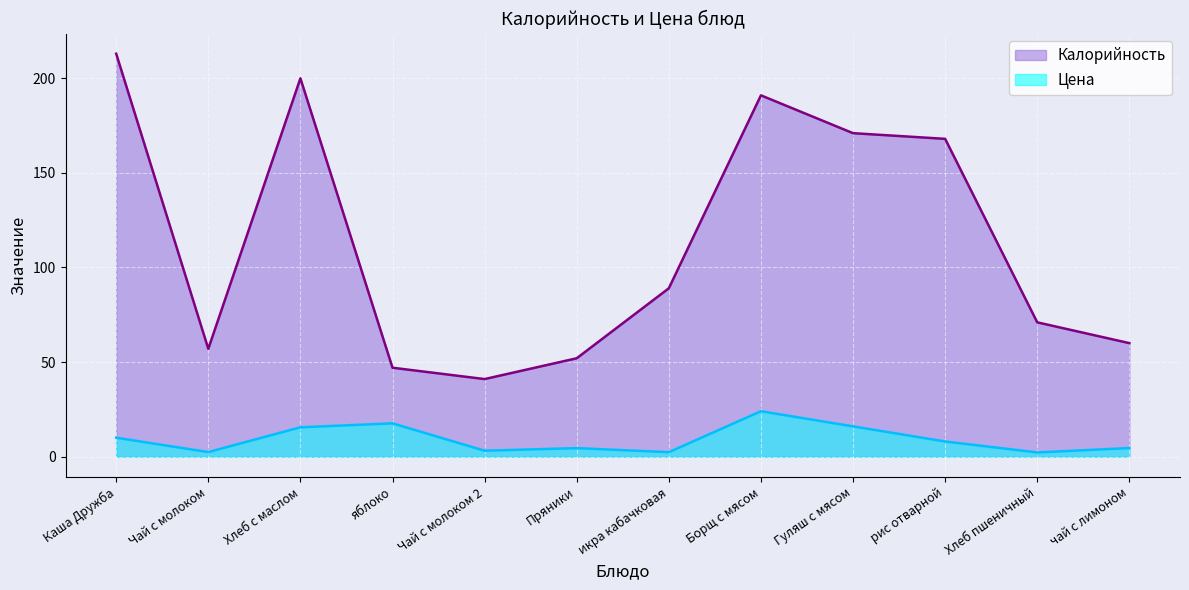

What is the label of the 11th point from the left?

Хлеб пшеничный